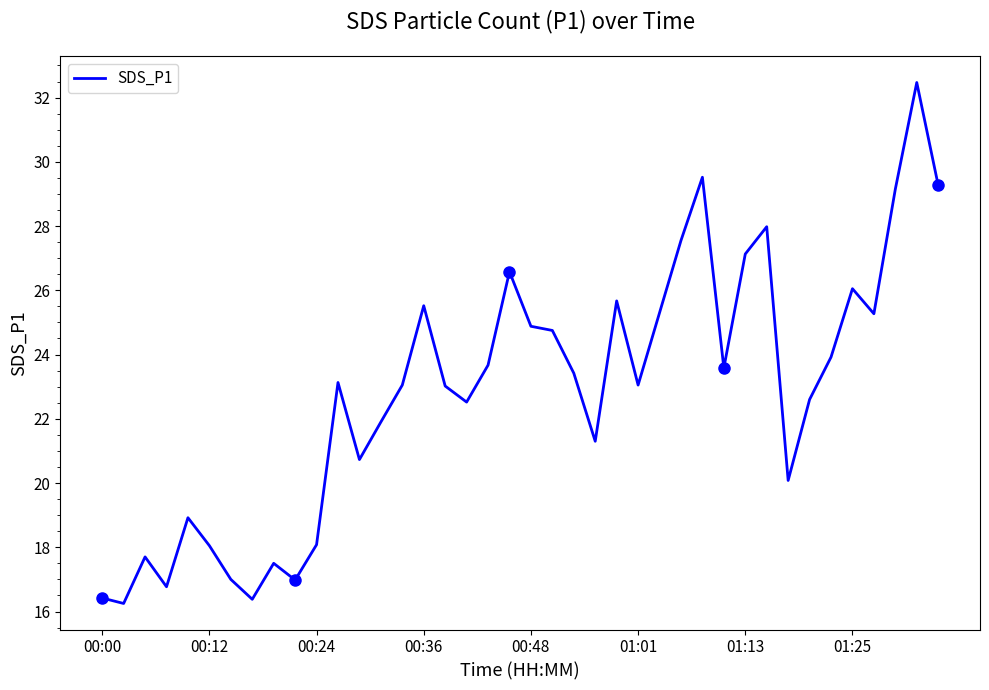

How many series are shown in this chart?

1